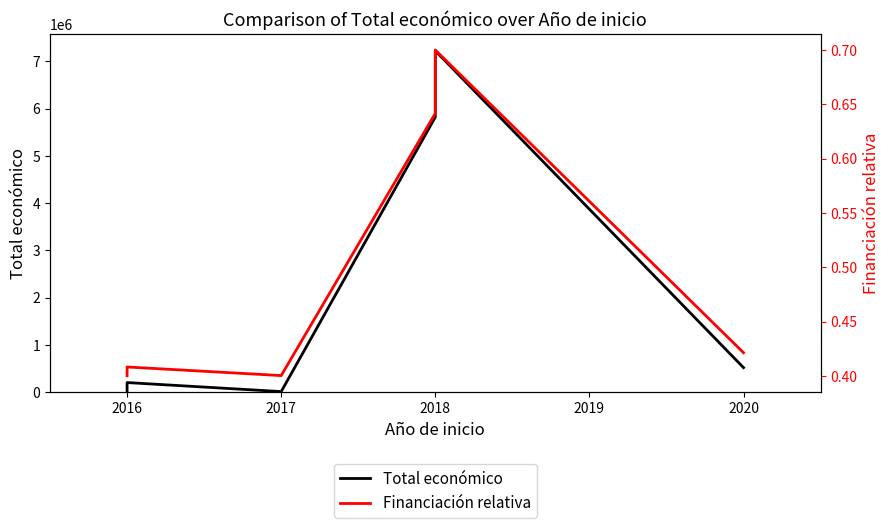

What is the minimum value shown in the chart?

0.4